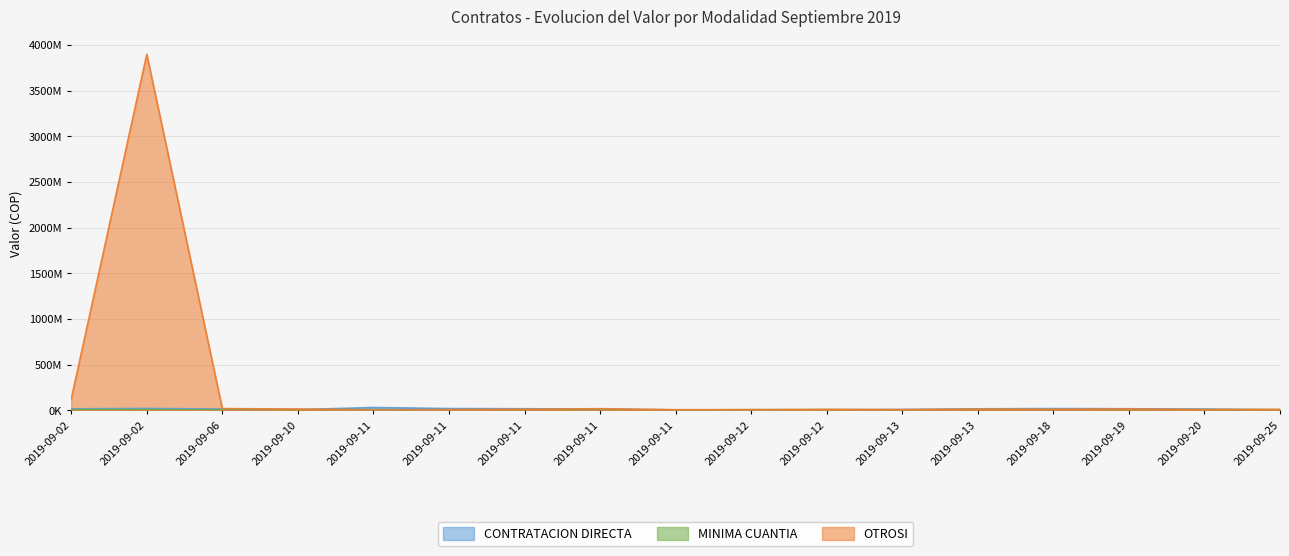

What is the difference between the second highest and second lowest values in the OTROSI series?

116034002